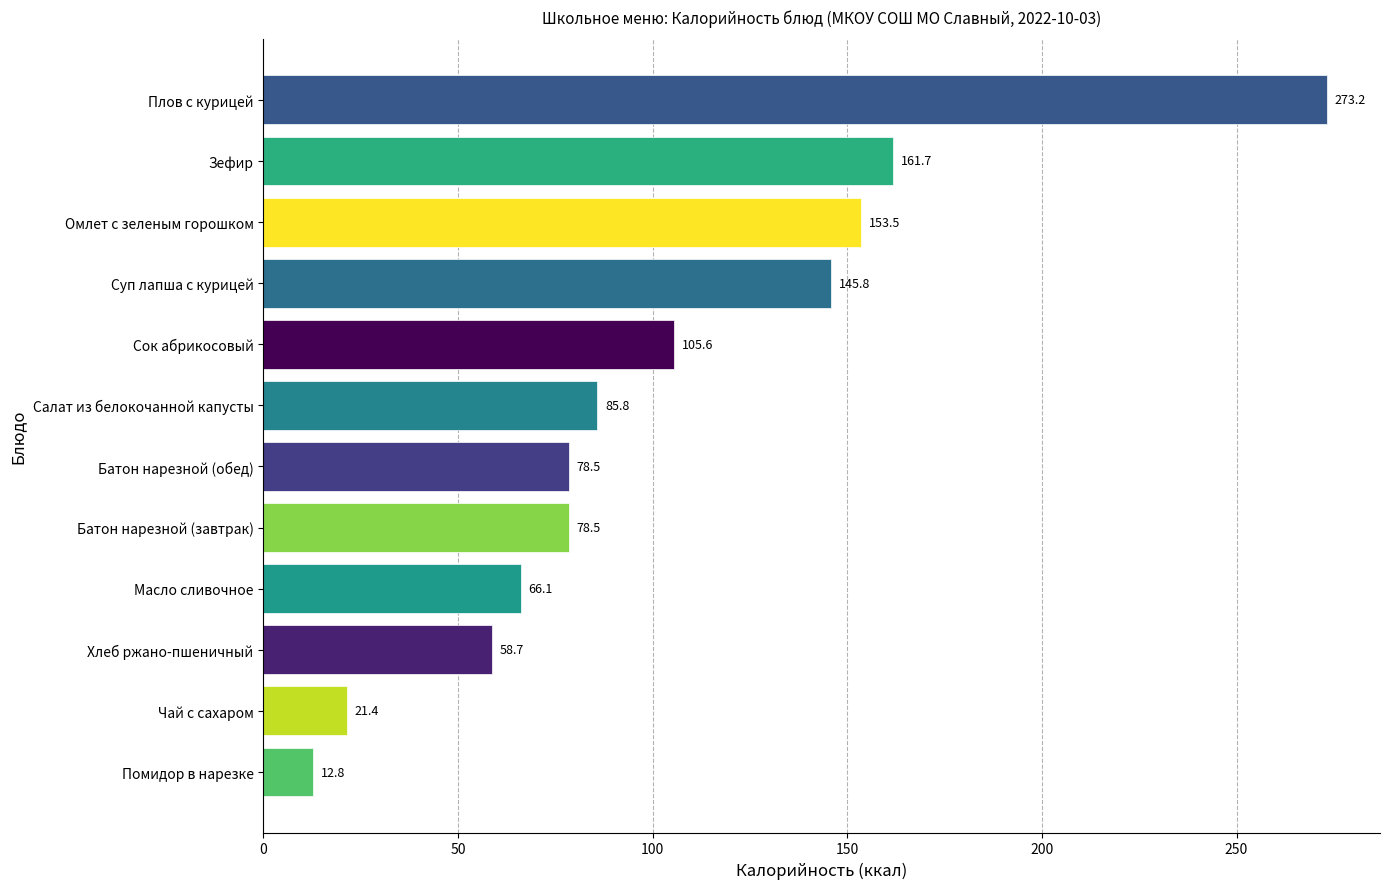

How many bars are there in total?

12